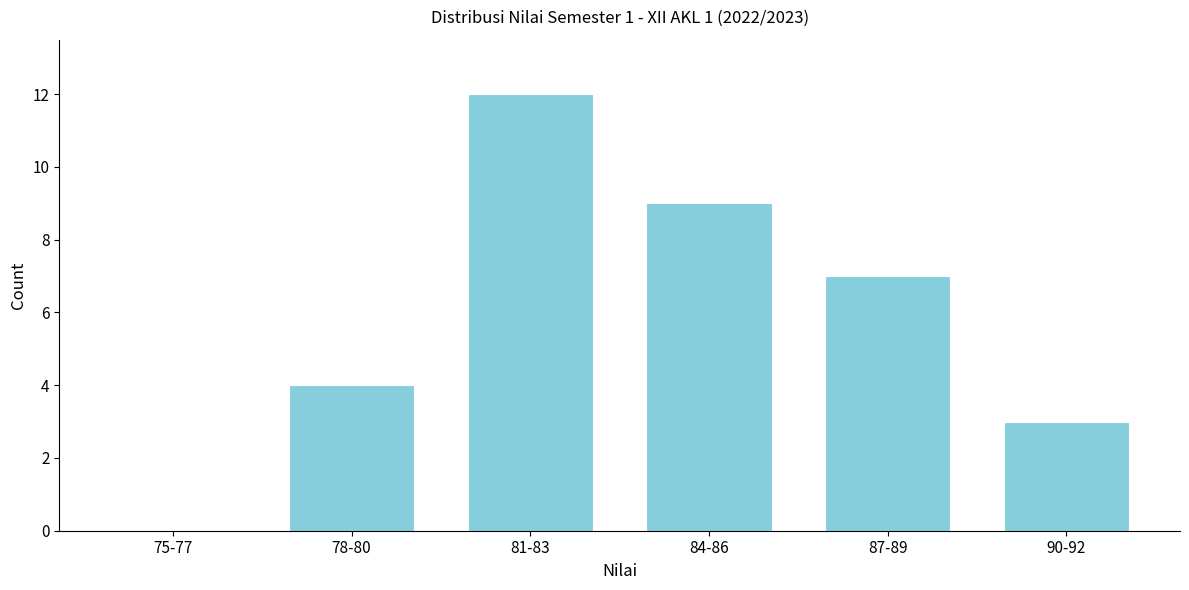

Reading left to right, transcribe all the data shown in this chart.

75-77=0	78-80=4	81-83=12	84-86=9	87-89=7	90-92=3